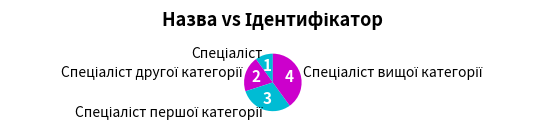

Is there any slice that represents more than half of the pie?

No